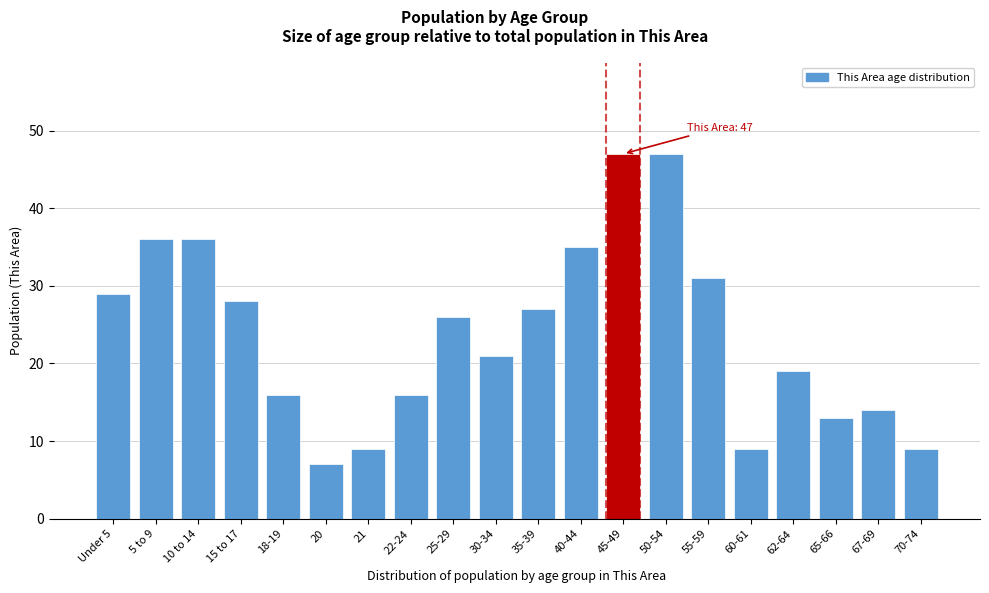

Reading right to left, extract all data points from this chart.

70-74=9	67-69=14	65-66=13	62-64=19	60-61=9	55-59=31	50-54=47	45-49=47	40-44=35	35-39=27	30-34=21	25-29=26	22-24=16	21=9	20=7	18-19=16	15 to 17=28	10 to 14=36	5 to 9=36	Under 5=29